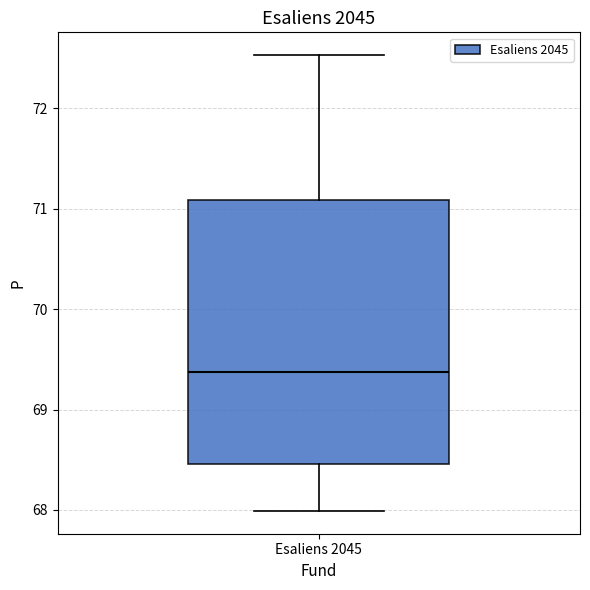

Read this box plot against the y-axis: the position of the median line, the range covered by the box, and the ends of both whiskers. The values are not printed on the chart, so give them approximately, as read against the axis.

median 69.4, box 68.5 to 71.1, whiskers 68.0 to 72.5